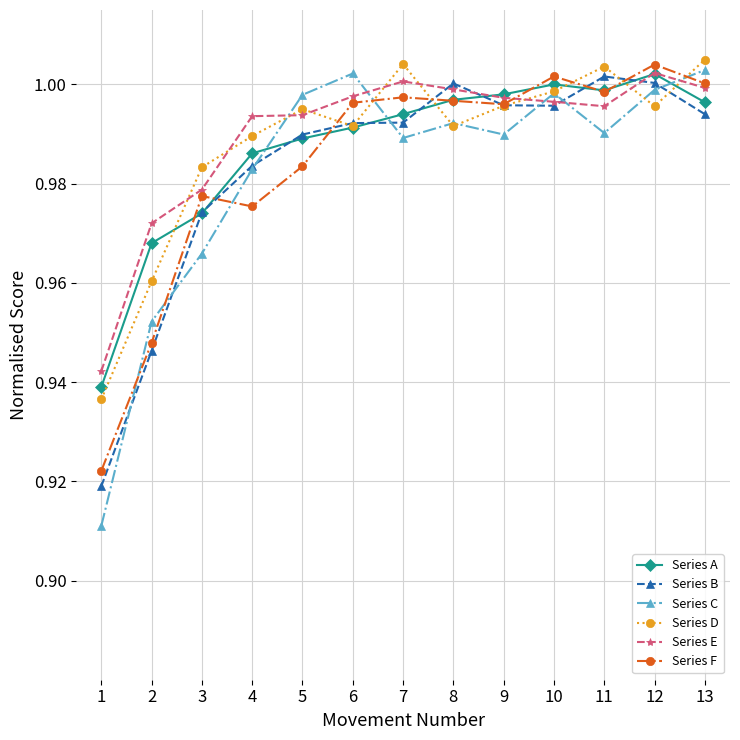

True or false: Series C and Series A intersect in this chart.

True